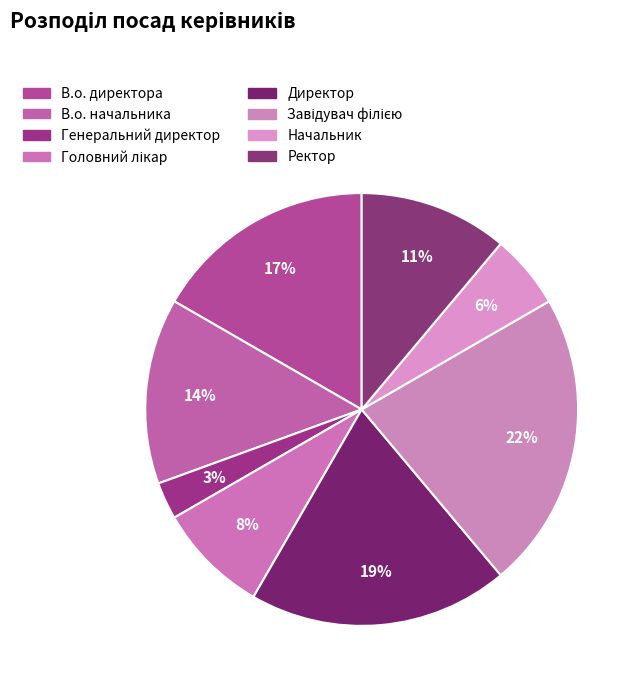

How many slices are in this pie chart?

8